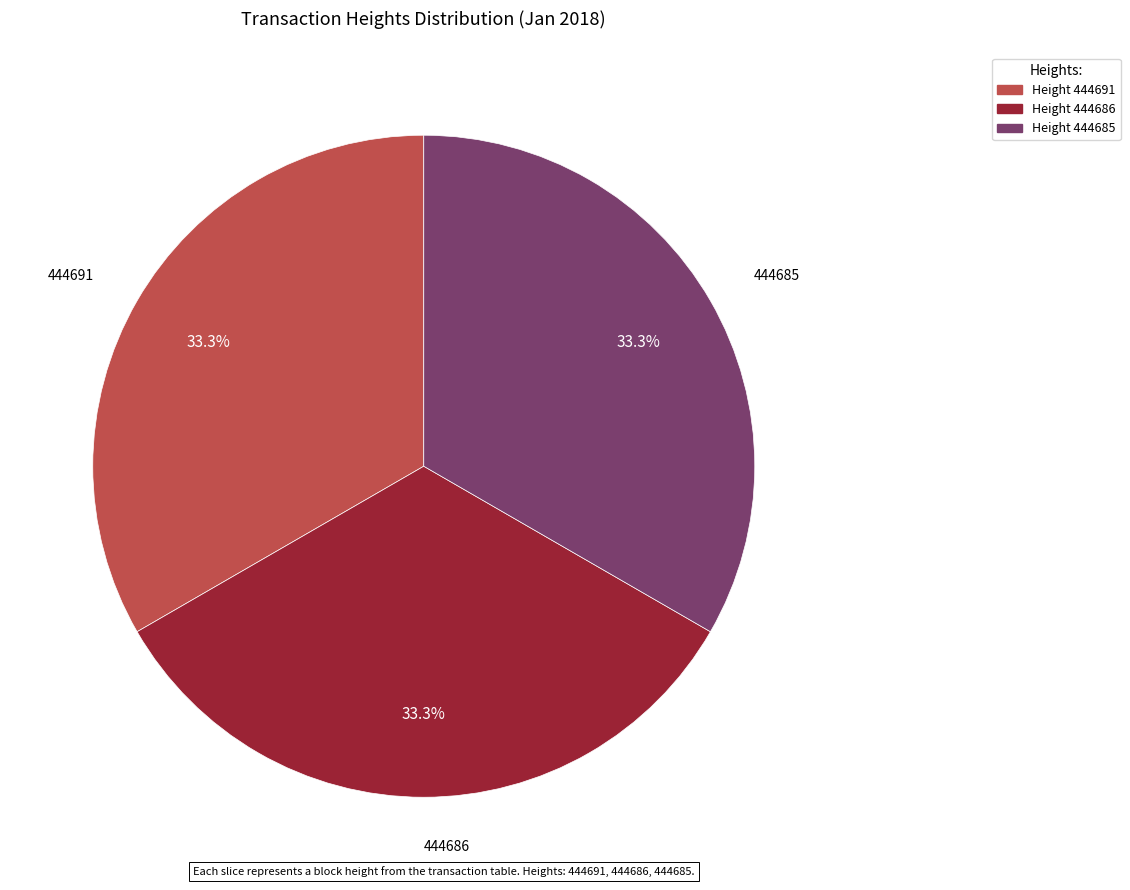

The 444691 slice represents 33% of the pie. True or false?

True